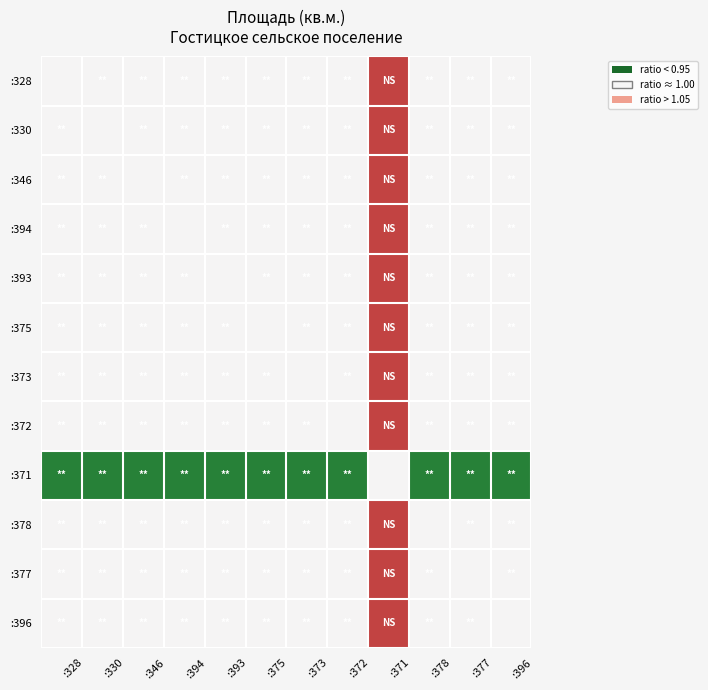

Reading left to right, what are all the values shown in this chart?

:328: :328=1.0	:330=1.0	:346=1.0	:394=1.0	:393=1.0	:375=1.0	:373=1.0	:372=1.0	:371=1.2	:378=1.0	:377=1.0	:396=1.0
:330: :328=1.0	:330=1.0	:346=1.0	:394=1.0	:393=1.0	:375=1.0	:373=1.0	:372=1.0	:371=1.2	:378=1.0	:377=1.0	:396=1.0
:346: :328=1.0	:330=1.0	:346=1.0	:394=1.0	:393=1.0	:375=1.0	:373=1.0	:372=1.0	:371=1.2	:378=1.0	:377=1.0	:396=1.0
:394: :328=1.0	:330=1.0	:346=1.0	:394=1.0	:393=1.0	:375=1.0	:373=1.0	:372=1.0	:371=1.2	:378=1.0	:377=1.0	:396=1.0
:393: :328=1.0	:330=1.0	:346=1.0	:394=1.0	:393=1.0	:375=1.0	:373=1.0	:372=1.0	:371=1.2	:378=1.0	:377=1.0	:396=1.0
:375: :328=1.0	:330=1.0	:346=1.0	:394=1.0	:393=1.0	:375=1.0	:373=1.0	:372=1.0	:371=1.2	:378=1.0	:377=1.0	:396=1.0
:373: :328=1.0	:330=1.0	:346=1.0	:394=1.0	:393=1.0	:375=1.0	:373=1.0	:372=1.0	:371=1.2	:378=1.0	:377=1.0	:396=1.0
:372: :328=1.0	:330=1.0	:346=1.0	:394=1.0	:393=1.0	:375=1.0	:373=1.0	:372=1.0	:371=1.2	:378=1.0	:377=1.0	:396=1.0
:371: :328=0.8	:330=0.8	:346=0.8	:394=0.8	:393=0.8	:375=0.8	:373=0.8	:372=0.8	:371=1.0	:378=0.8	:377=0.8	:396=0.8
:378: :328=1.0	:330=1.0	:346=1.0	:394=1.0	:393=1.0	:375=1.0	:373=1.0	:372=1.0	:371=1.2	:378=1.0	:377=1.0	:396=1.0
:377: :328=1.0	:330=1.0	:346=1.0	:394=1.0	:393=1.0	:375=1.0	:373=1.0	:372=1.0	:371=1.2	:378=1.0	:377=1.0	:396=1.0
:396: :328=1.0	:330=1.0	:346=1.0	:394=1.0	:393=1.0	:375=1.0	:373=1.0	:372=1.0	:371=1.2	:378=1.0	:377=1.0	:396=1.0